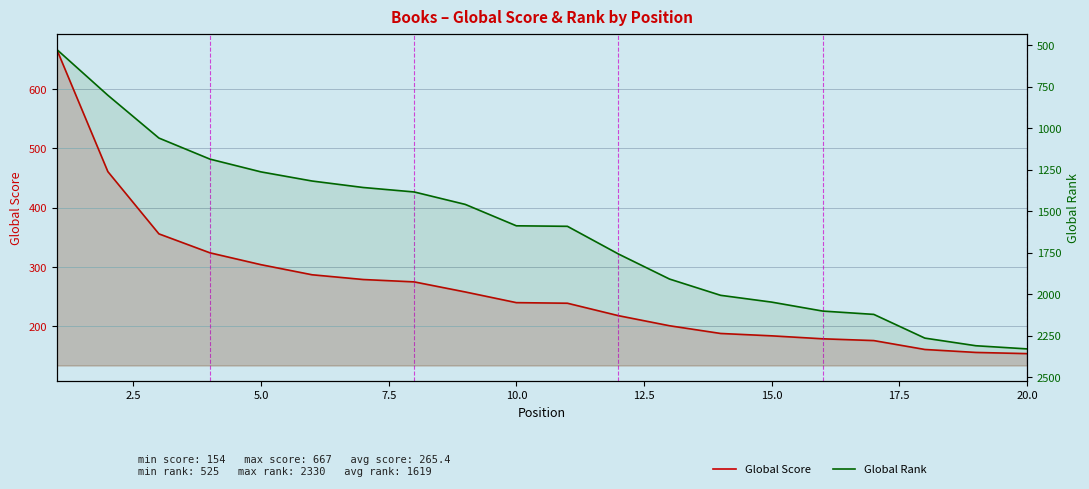

After their last crossing, which series has the higher values: Global Rank or Global Score?

Global Rank